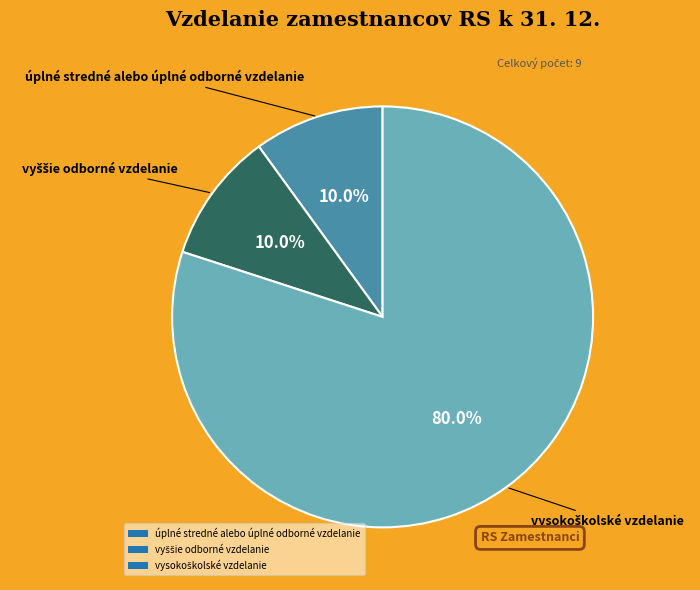

Does any single category account for the majority?

Yes